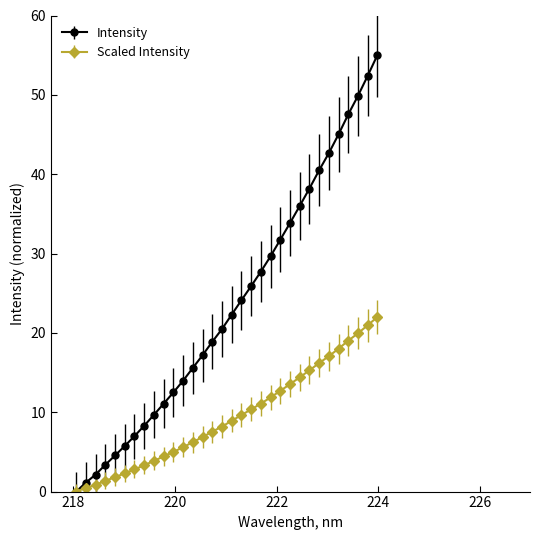

Which series has the widest spread of values?

Intensity